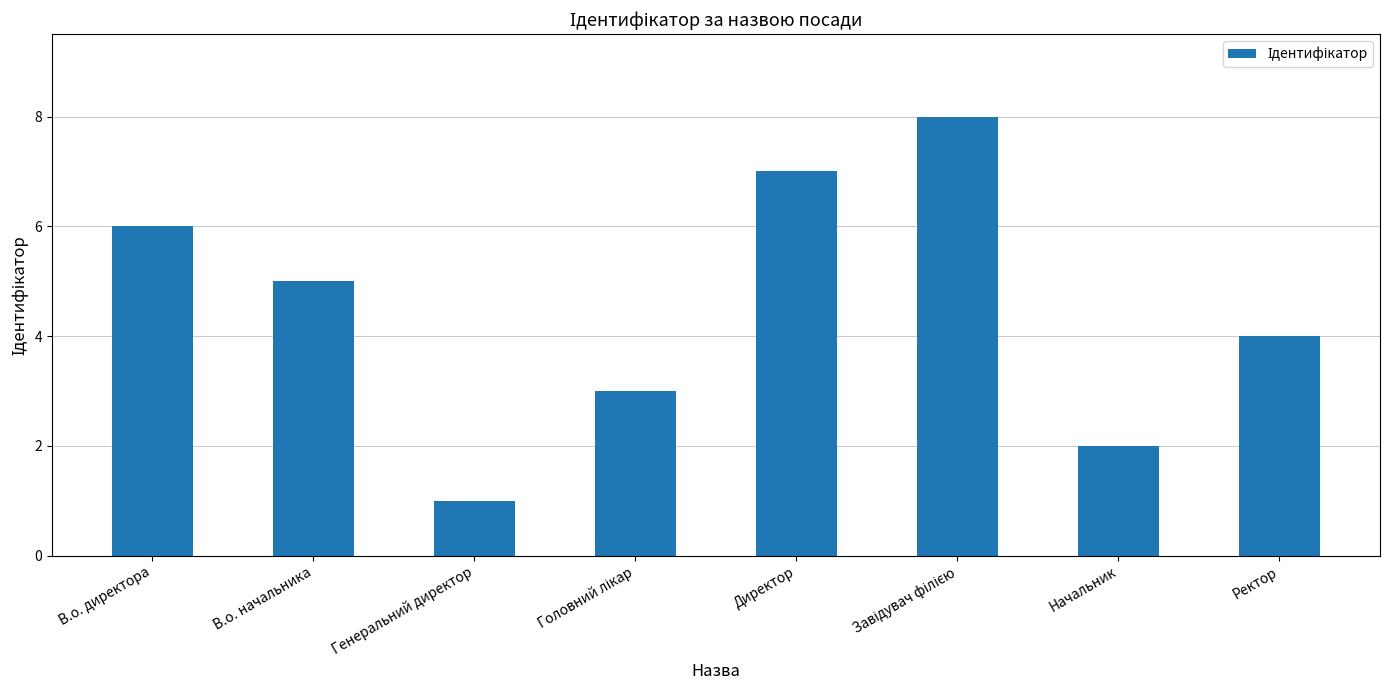

What is the minimum value shown in the chart?

1